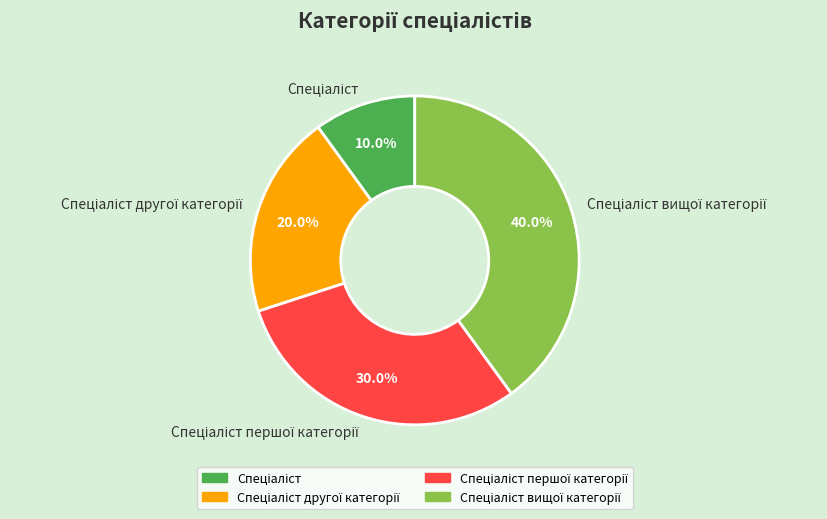

Does any single category account for the majority?

No